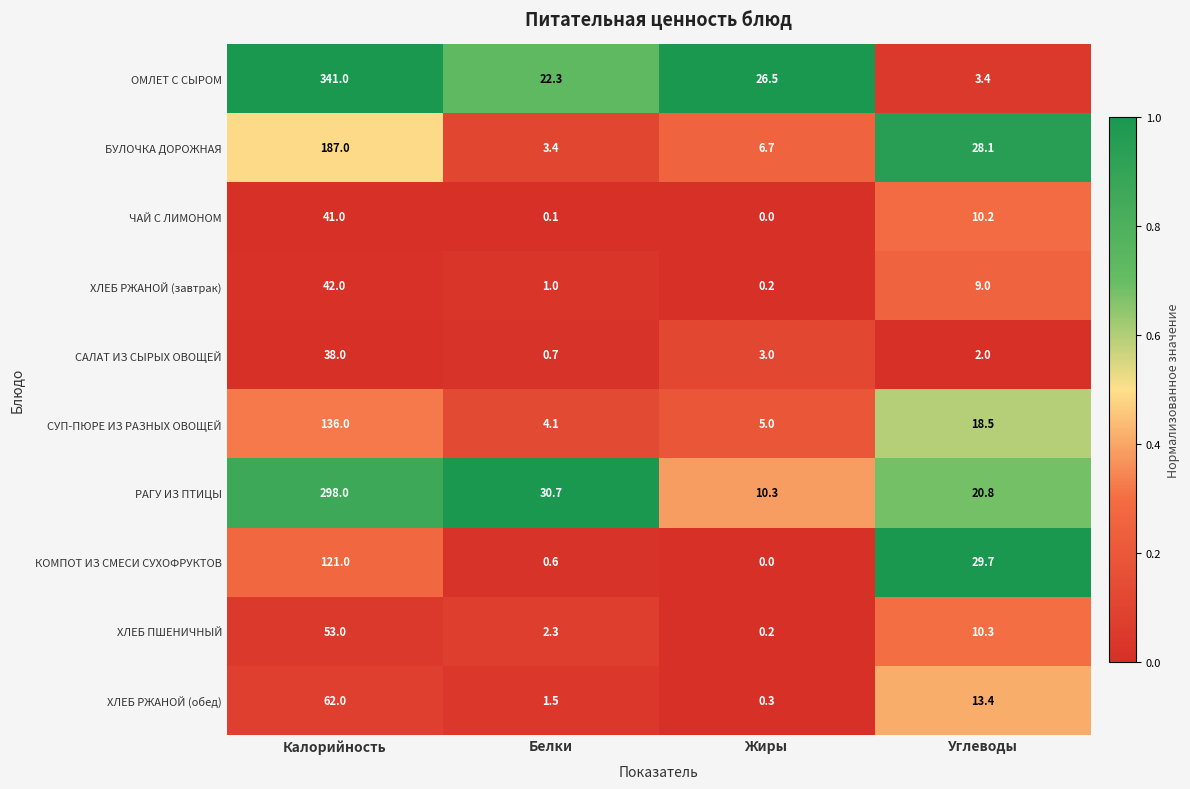

How many data points in РАГУ ИЗ ПТИЦЫ are above 30?

2